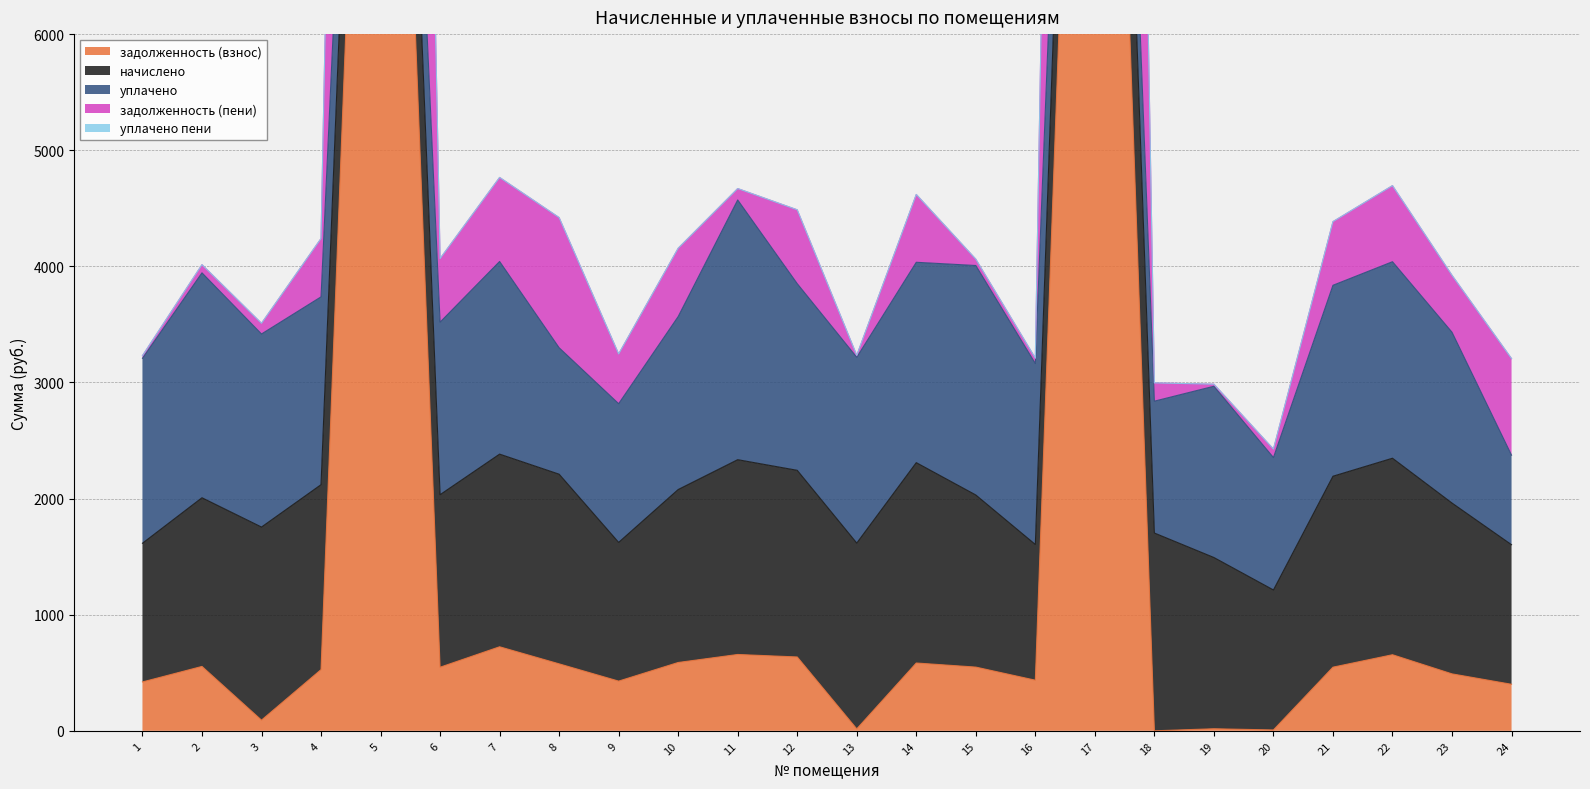

What are all the series names shown in the legend?

задолженность (взнос), начислено, уплачено, задолженность (пени), уплачено пени